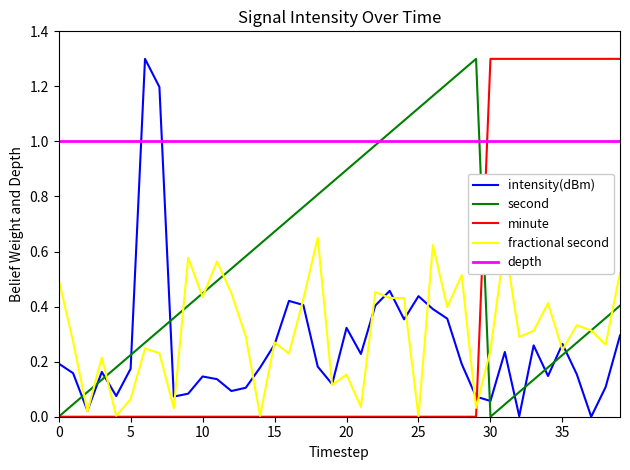

True or false: depth and intensity(dBm) intersect in this chart.

True